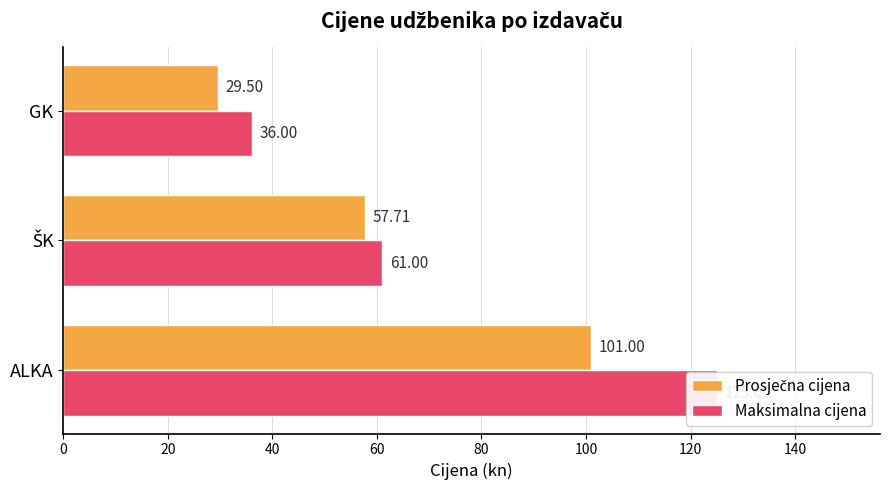

Reading left to right, list all the values displayed in this chart.

Prosječna cijena: 101.0	57.7	29.5
Maksimalna cijena: 125.0	61.0	36.0